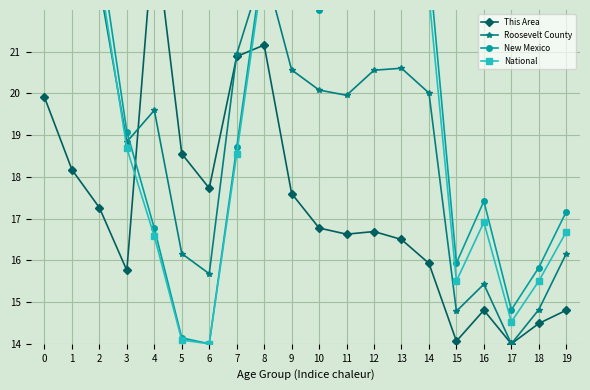

The New Mexico series shows 14.8 at 17. True or false?

True